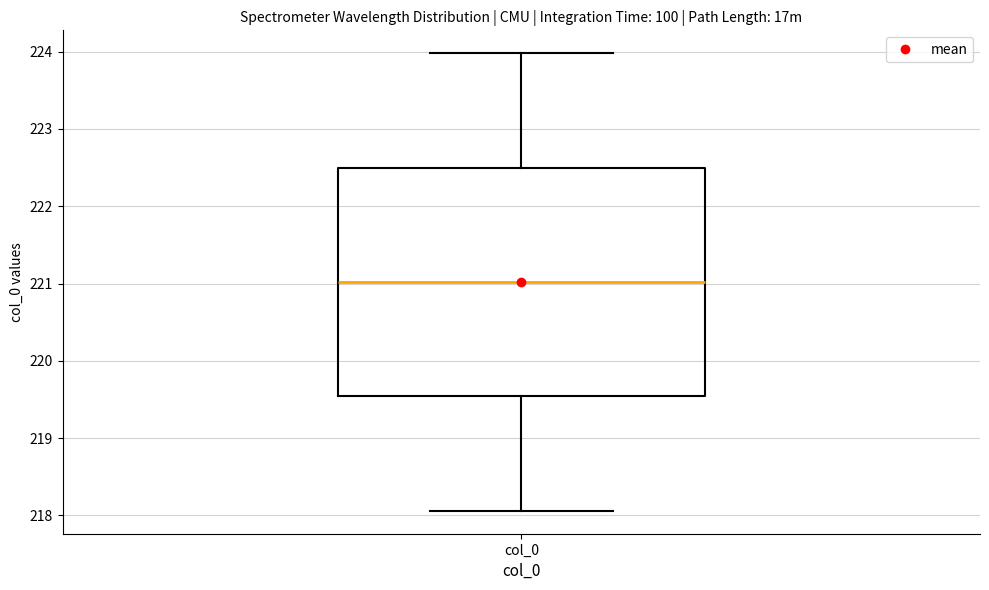

Read this box plot against the y-axis: the position of the median line, the range covered by the box, and the ends of both whiskers. The values are not printed on the chart, so give them approximately, as read against the axis.

median 221.0, box 219.5 to 222.5, whiskers 218.1 to 224.0